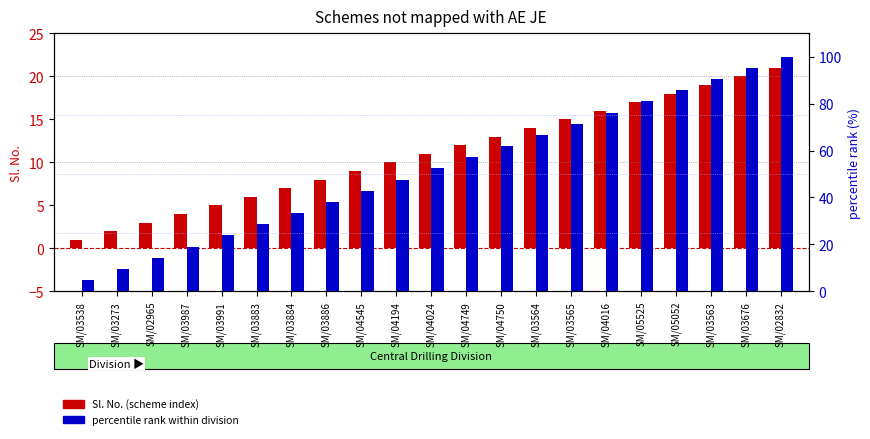

Count the number of data series in this chart.

2